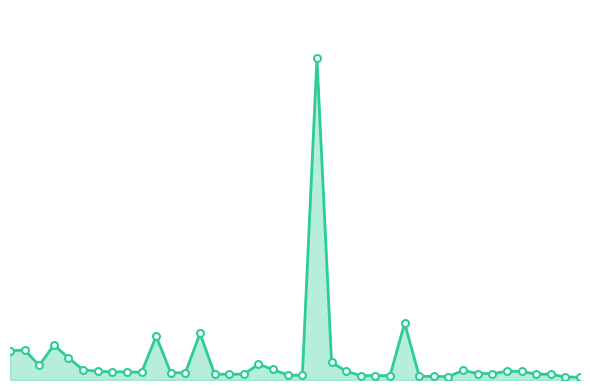

True or false: the data has more than 1 interior local peaks.

True